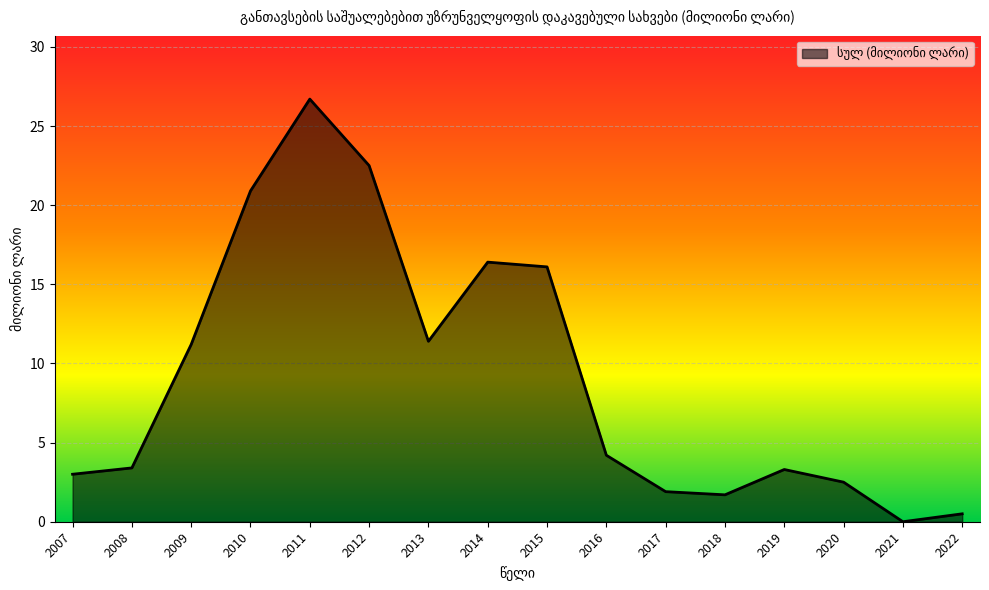

What is the average value?

9.1